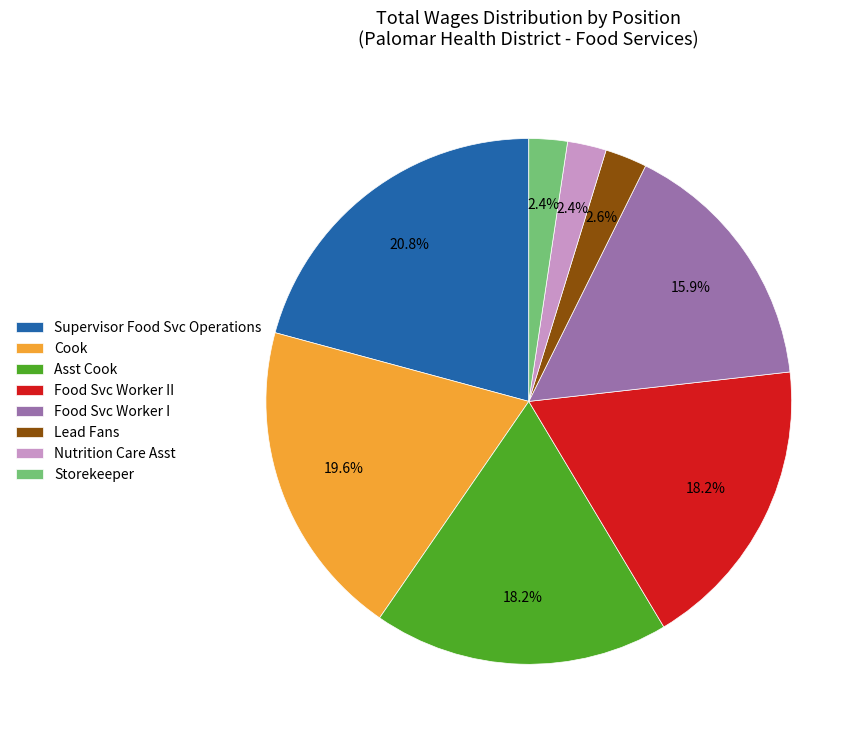

Is there a majority slice in this chart?

No